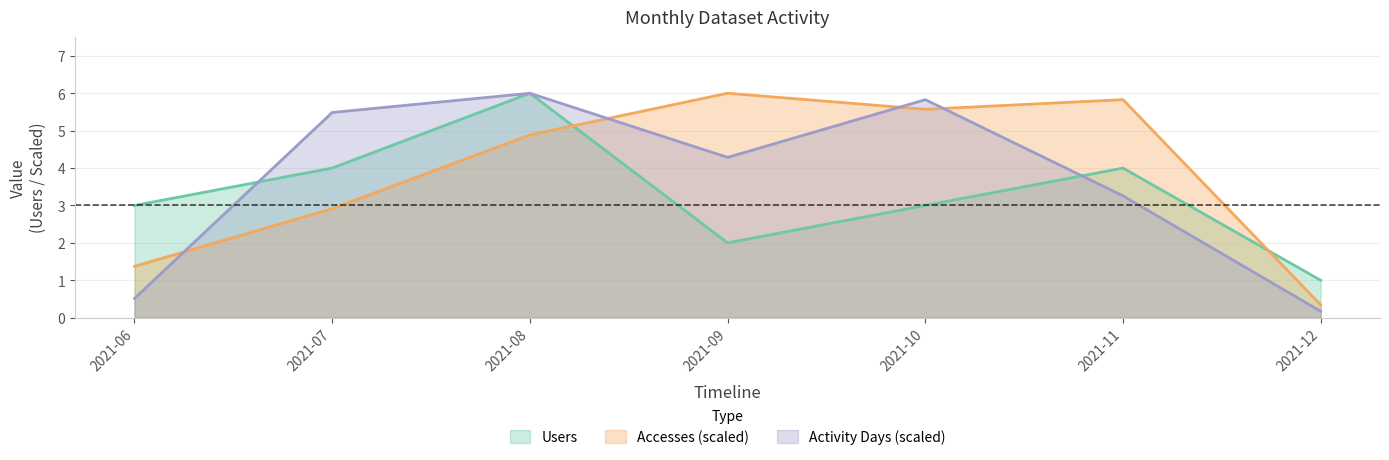

Is it true that Activity Days equals 0.2 at 2021-12?

True